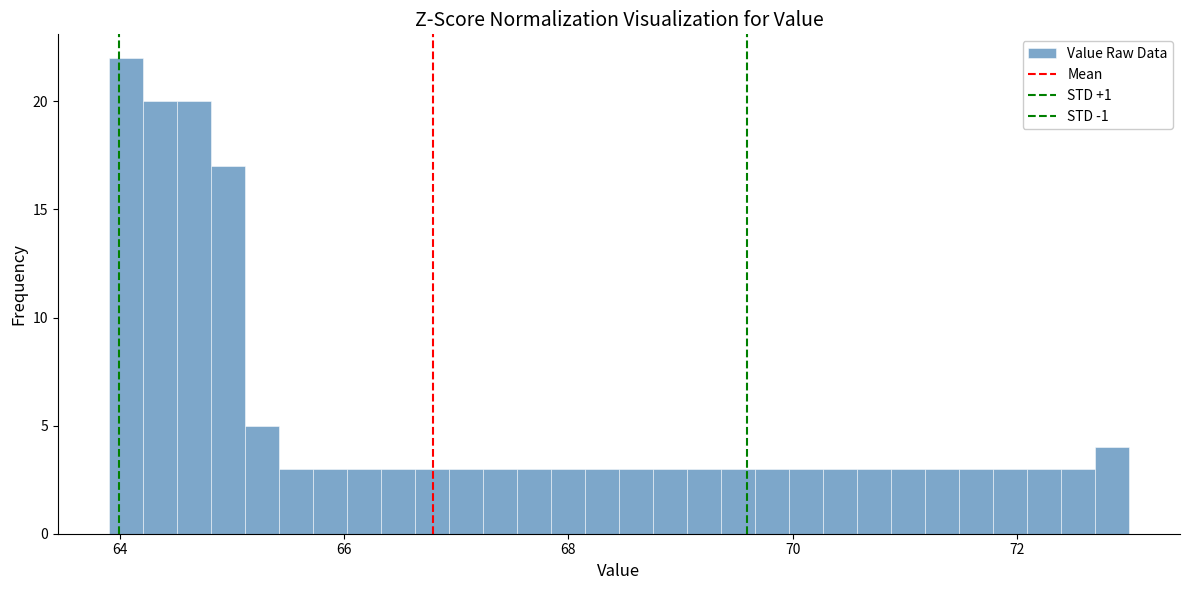

Around what value on the x-axis is the tallest bar? Give the approximate position of its centre, as read against the axis.

64.0